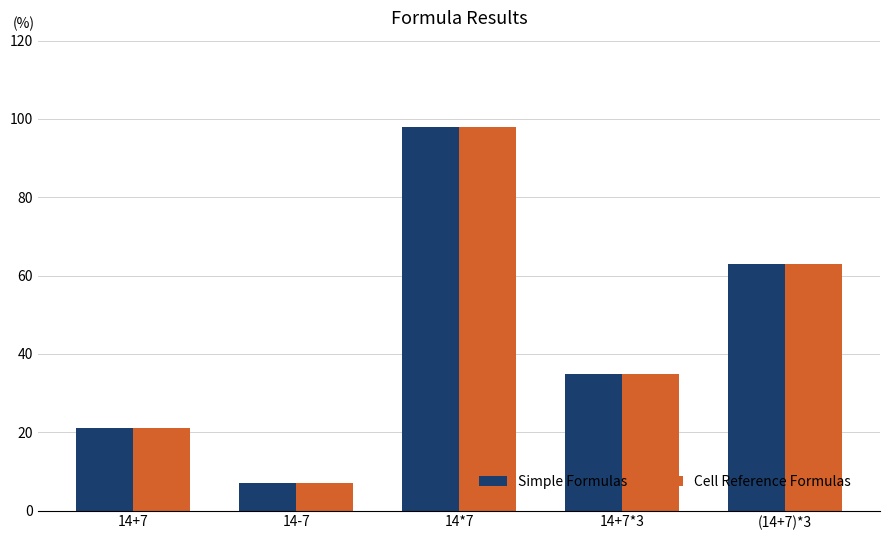

At which category is the sum across all series the highest?

14*7